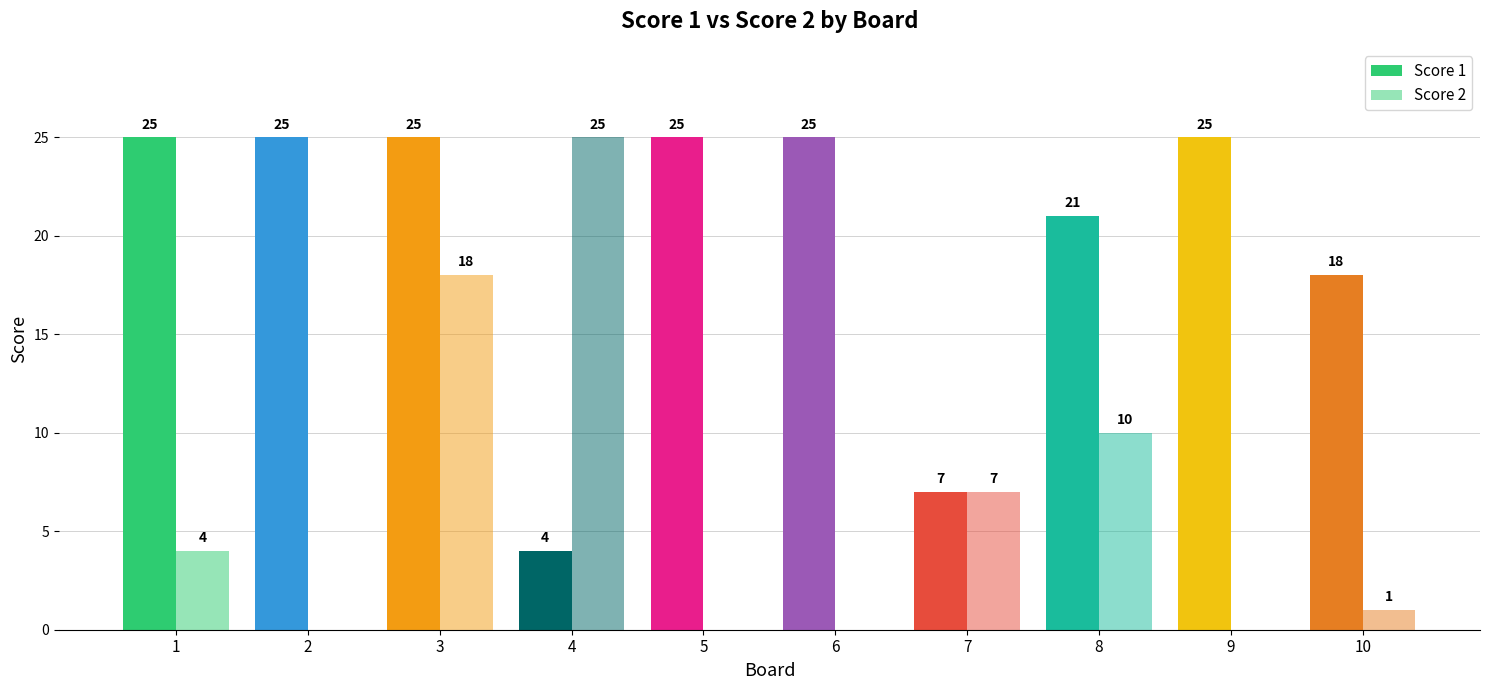

Are the bars horizontal?

No